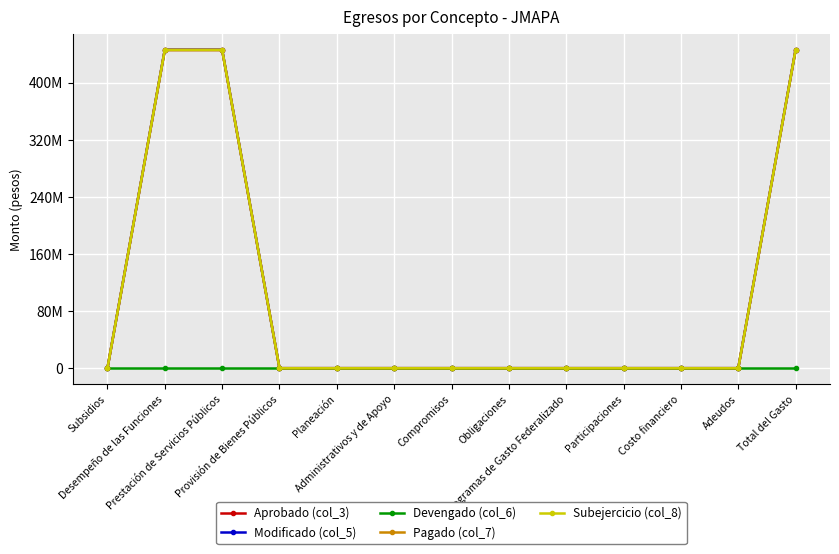

True or false: Pagado (col_7) and Devengado (col_6) cross at least once.

False